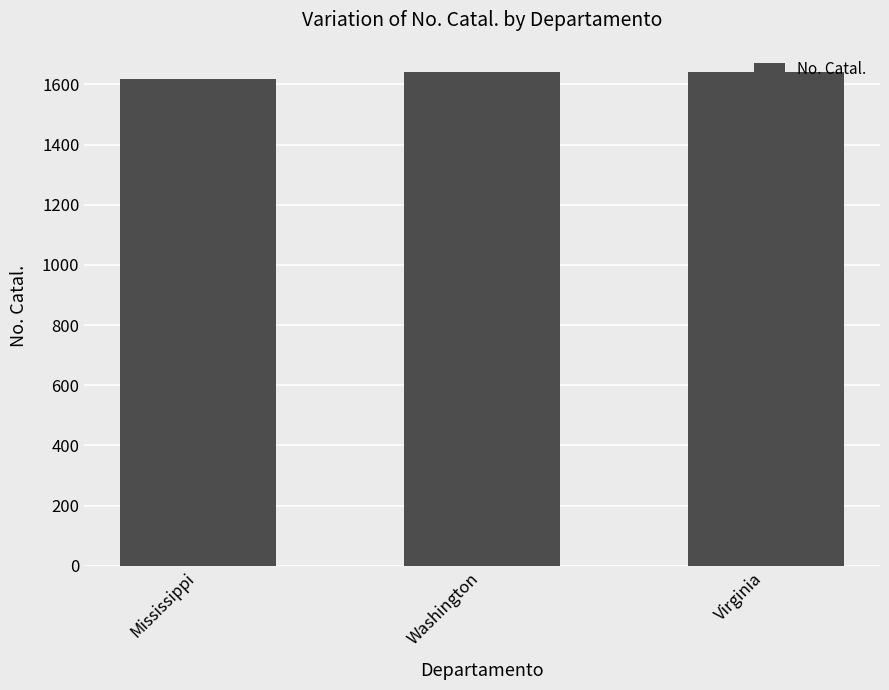

What is the value of the 2nd bar from the left?

1643